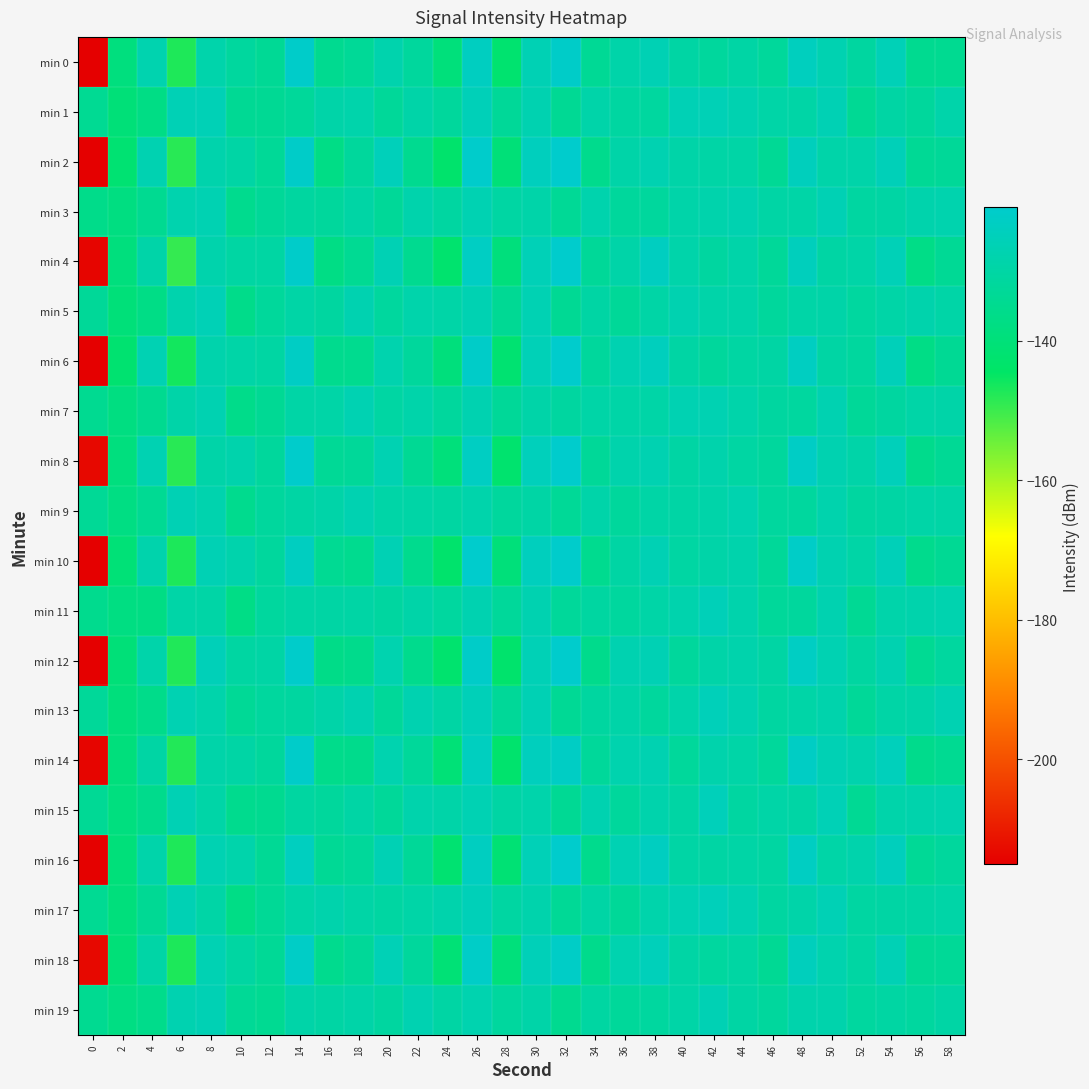

Reading left to right, extract all data points from this chart.

min 0: 0=-215.0	2=-138.8	4=-127.6	6=-147.3	8=-128.6	10=-131.5	12=-133.5	14=-121.6	16=-134.8	18=-133.2	20=-128.0	22=-131.6	24=-139.6	26=-123.6	28=-142.4	30=-126.4	32=-121.7	34=-133.6	36=-128.9	38=-126.3	40=-130.1	42=-131.6	44=-129.8	46=-132.3	48=-124.1	50=-127.0	52=-131.1	54=-125.8	56=-134.7	58=-134.4
min 1: 0=-134.1	2=-140.3	4=-137.2	6=-126.2	8=-126.0	10=-133.9	12=-133.7	14=-132.3	16=-129.3	18=-128.5	20=-132.5	22=-129.0	24=-131.9	26=-125.4	28=-133.0	30=-127.3	32=-133.8	34=-128.9	36=-130.8	38=-131.3	40=-126.1	42=-125.9	44=-127.2	46=-129.4	48=-129.6	50=-126.3	52=-133.6	54=-130.2	56=-131.8	58=-128.7
min 2: 0=-215.0	2=-141.5	4=-127.2	6=-148.3	8=-128.1	10=-129.9	12=-133.1	14=-121.8	16=-137.0	18=-132.1	20=-125.0	22=-134.7	24=-142.9	26=-121.2	28=-140.3	30=-124.3	32=-120.9	34=-135.4	36=-129.2	38=-127.0	40=-129.1	42=-129.6	44=-129.7	46=-133.5	48=-124.7	50=-128.9	52=-129.0	54=-125.3	56=-133.5	58=-132.7
min 3: 0=-136.1	2=-138.1	4=-134.5	6=-127.7	8=-126.8	10=-135.1	12=-132.8	14=-131.0	16=-132.0	18=-129.9	20=-132.9	22=-128.5	24=-130.7	26=-127.0	28=-130.4	30=-129.0	32=-133.4	34=-128.0	36=-132.1	38=-131.7	40=-128.8	42=-128.4	44=-127.3	46=-129.8	48=-129.5	50=-126.5	52=-130.8	54=-130.3	56=-128.4	58=-127.8
min 4: 0=-213.8	2=-139.0	4=-129.2	6=-149.3	8=-128.3	10=-130.4	12=-130.4	14=-121.6	16=-137.2	18=-134.0	20=-126.4	22=-134.6	24=-142.5	26=-123.1	28=-139.3	30=-125.9	32=-120.9	34=-132.9	36=-129.2	38=-123.6	40=-128.7	42=-131.1	44=-129.0	46=-132.6	48=-124.8	50=-130.0	52=-129.5	54=-125.9	56=-136.9	58=-133.5
min 5: 0=-132.9	2=-140.0	4=-136.9	6=-128.0	8=-126.0	10=-136.1	12=-132.2	14=-129.7	16=-131.1	18=-127.4	20=-131.5	22=-128.5	24=-129.5	26=-126.9	28=-133.6	30=-126.7	32=-133.7	34=-130.3	36=-132.8	38=-129.6	40=-127.3	42=-128.9	44=-129.0	46=-132.1	48=-129.4	50=-129.3	52=-131.2	54=-129.5	56=-128.3	58=-129.4
min 6: 0=-215.0	2=-142.2	4=-126.8	6=-146.2	8=-128.2	10=-129.5	12=-130.4	14=-122.8	16=-135.1	18=-135.1	20=-127.7	22=-131.9	24=-139.3	26=-121.9	28=-141.8	30=-125.8	32=-120.9	34=-132.1	36=-127.1	38=-124.3	40=-130.0	42=-131.8	44=-130.3	46=-130.2	48=-123.5	50=-130.1	52=-131.5	54=-125.2	56=-137.1	58=-134.0
min 7: 0=-134.4	2=-138.2	4=-134.9	6=-129.1	8=-127.1	10=-136.2	12=-133.6	14=-129.7	16=-129.5	18=-126.9	20=-130.4	22=-128.7	24=-131.6	26=-127.5	28=-132.9	30=-129.0	32=-131.1	34=-129.4	36=-129.4	38=-129.5	40=-126.8	42=-127.0	44=-128.7	46=-131.0	48=-131.2	50=-127.1	52=-132.9	54=-130.9	56=-129.4	58=-129.3
min 8: 0=-213.3	2=-138.8	4=-126.8	6=-148.2	8=-129.2	10=-128.4	12=-132.0	14=-121.2	16=-133.4	18=-132.6	20=-126.9	22=-134.0	24=-139.5	26=-123.2	28=-142.4	30=-124.9	32=-120.9	34=-132.9	36=-128.4	38=-127.1	40=-130.1	42=-128.2	44=-130.4	46=-131.7	48=-122.4	50=-127.2	52=-129.1	54=-125.1	56=-135.7	58=-133.4
min 9: 0=-133.3	2=-137.7	4=-134.0	6=-126.3	8=-127.9	10=-135.1	12=-131.7	14=-130.1	16=-129.3	18=-127.1	20=-129.4	22=-129.6	24=-130.5	26=-128.6	28=-131.7	30=-129.9	32=-133.1	34=-128.8	36=-131.9	38=-129.6	40=-129.9	42=-128.9	44=-127.7	46=-131.6	48=-131.5	50=-127.9	52=-130.9	54=-130.1	56=-129.5	58=-129.7
min 10: 0=-215.0	2=-140.5	4=-128.3	6=-147.2	8=-126.3	10=-128.2	12=-131.6	14=-123.7	16=-134.1	18=-134.9	20=-126.4	22=-135.2	24=-142.9	26=-120.9	28=-139.8	30=-124.4	32=-121.3	34=-135.0	36=-130.0	38=-126.5	40=-130.4	42=-129.3	44=-128.3	46=-132.7	48=-122.1	50=-127.2	52=-129.7	54=-125.4	56=-135.4	58=-133.6
min 11: 0=-135.1	2=-137.9	4=-137.4	6=-129.5	8=-129.7	10=-136.9	12=-131.5	14=-129.9	16=-130.2	18=-129.9	20=-131.0	22=-129.1	24=-131.3	26=-127.3	28=-132.4	30=-127.5	32=-132.5	34=-130.8	36=-131.5	38=-129.5	40=-128.0	42=-125.6	44=-128.4	46=-132.3	48=-131.7	50=-127.4	52=-133.9	54=-128.7	56=-128.2	58=-127.7
min 12: 0=-215.0	2=-140.0	4=-128.7	6=-147.5	8=-125.5	10=-130.6	12=-129.9	14=-121.4	16=-136.5	18=-135.8	20=-127.7	22=-135.4	24=-142.6	26=-121.7	28=-142.8	30=-125.9	32=-120.9	34=-135.6	36=-127.4	38=-126.3	40=-132.1	42=-129.4	44=-128.5	46=-130.3	48=-123.0	50=-127.0	52=-130.8	54=-127.2	56=-134.1	58=-131.4
min 13: 0=-132.6	2=-139.3	4=-136.0	6=-126.9	8=-128.5	10=-133.4	12=-131.5	14=-131.0	16=-129.1	18=-127.3	20=-132.6	22=-127.4	24=-130.0	26=-125.7	28=-132.7	30=-126.4	32=-133.4	34=-131.0	36=-129.4	38=-131.6	40=-128.7	42=-125.2	44=-127.2	46=-130.7	48=-129.5	50=-128.2	52=-132.8	54=-129.7	56=-129.3	58=-127.0
min 14: 0=-213.8	2=-139.5	4=-130.1	6=-147.7	8=-129.0	10=-129.9	12=-131.9	14=-121.5	16=-135.8	18=-135.6	20=-127.5	22=-132.5	24=-140.5	26=-124.0	28=-142.8	30=-124.4	32=-122.6	34=-132.4	36=-127.8	38=-127.1	40=-132.3	42=-128.2	44=-129.5	46=-132.3	48=-122.7	50=-126.4	52=-128.0	54=-124.9	56=-135.6	58=-134.3
min 15: 0=-133.5	2=-138.7	4=-135.8	6=-126.3	8=-129.5	10=-135.1	12=-134.9	14=-130.8	16=-131.9	18=-129.8	20=-132.5	22=-128.4	24=-129.0	26=-126.7	28=-130.2	30=-128.5	32=-133.9	34=-127.5	36=-132.1	38=-128.1	40=-130.0	42=-125.1	44=-130.8	46=-129.4	48=-129.9	50=-126.0	52=-133.7	54=-128.8	56=-128.1	58=-127.9
min 16: 0=-214.5	2=-139.8	4=-128.7	6=-147.2	8=-126.9	10=-128.5	12=-133.5	14=-123.9	16=-133.4	18=-132.5	20=-126.3	22=-133.0	24=-141.8	26=-123.7	28=-141.3	30=-125.8	32=-120.9	34=-135.4	36=-126.7	38=-123.5	40=-129.8	42=-130.0	44=-129.7	46=-130.5	48=-123.2	50=-129.5	52=-128.3	54=-124.6	56=-133.3	58=-131.7
min 17: 0=-134.1	2=-139.3	4=-133.8	6=-126.5	8=-129.7	10=-137.0	12=-133.4	14=-129.5	16=-128.1	18=-129.7	20=-130.6	22=-129.5	24=-128.1	26=-125.6	28=-130.6	30=-128.1	32=-133.3	34=-129.9	36=-132.8	38=-128.5	40=-126.7	42=-125.0	44=-127.0	46=-130.8	48=-128.9	50=-126.2	52=-130.6	54=-130.0	56=-130.2	58=-129.5
min 18: 0=-213.2	2=-140.2	4=-129.6	6=-147.0	8=-126.8	10=-130.7	12=-133.2	14=-122.3	16=-135.2	18=-132.9	20=-126.0	22=-132.1	24=-140.7	26=-122.2	28=-139.6	30=-125.6	32=-122.4	34=-135.6	36=-127.6	38=-125.0	40=-129.8	42=-131.3	44=-130.4	46=-133.7	48=-124.5	50=-127.8	52=-130.3	54=-126.1	56=-133.5	58=-133.2
min 19: 0=-134.5	2=-137.8	4=-135.9	6=-127.5	8=-126.5	10=-133.3	12=-134.3	14=-129.0	16=-130.1	18=-129.3	20=-131.2	22=-127.1	24=-130.0	26=-127.7	28=-131.5	30=-129.0	32=-134.7	34=-130.5	36=-132.5	38=-131.4	40=-129.4	42=-126.4	44=-130.3	46=-131.6	48=-128.4	50=-128.1	52=-131.3	54=-130.3	56=-131.2	58=-129.8